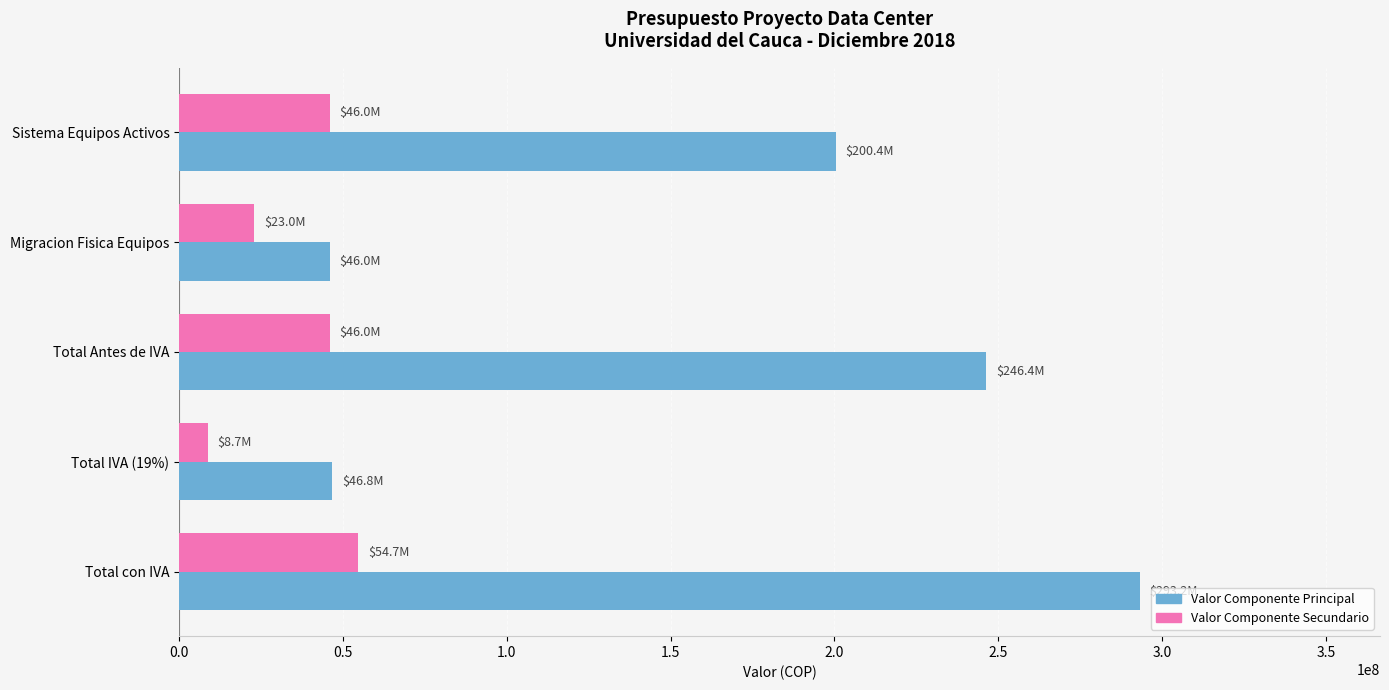

The Valor Componente Principal series shows 73109883 at Migracion Fisica Equipos. True or false?

False